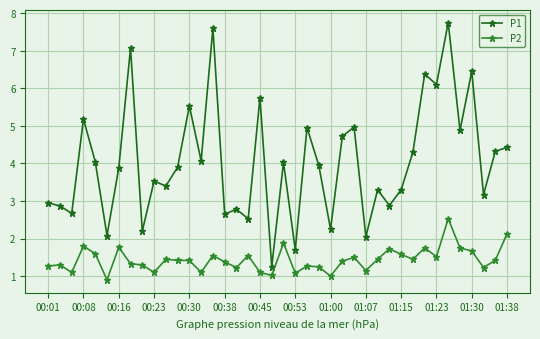

Rank the series by their average value, from lowest to highest.

P2, P1